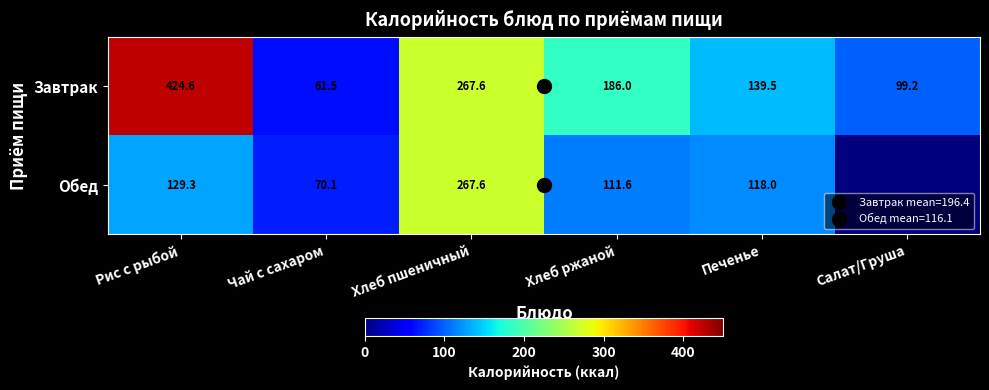

Is it true that Завтрак equals 54.6 at Салат/Груша?

False